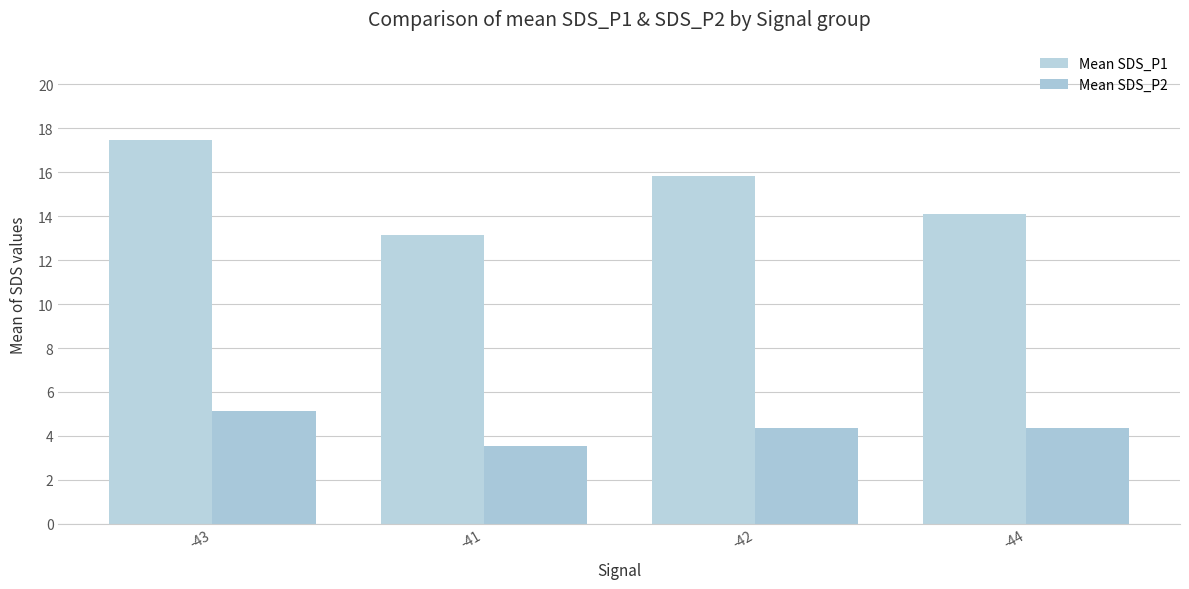

The value of Mean SDS_P2 at -44 is 1.4. True or false?

False